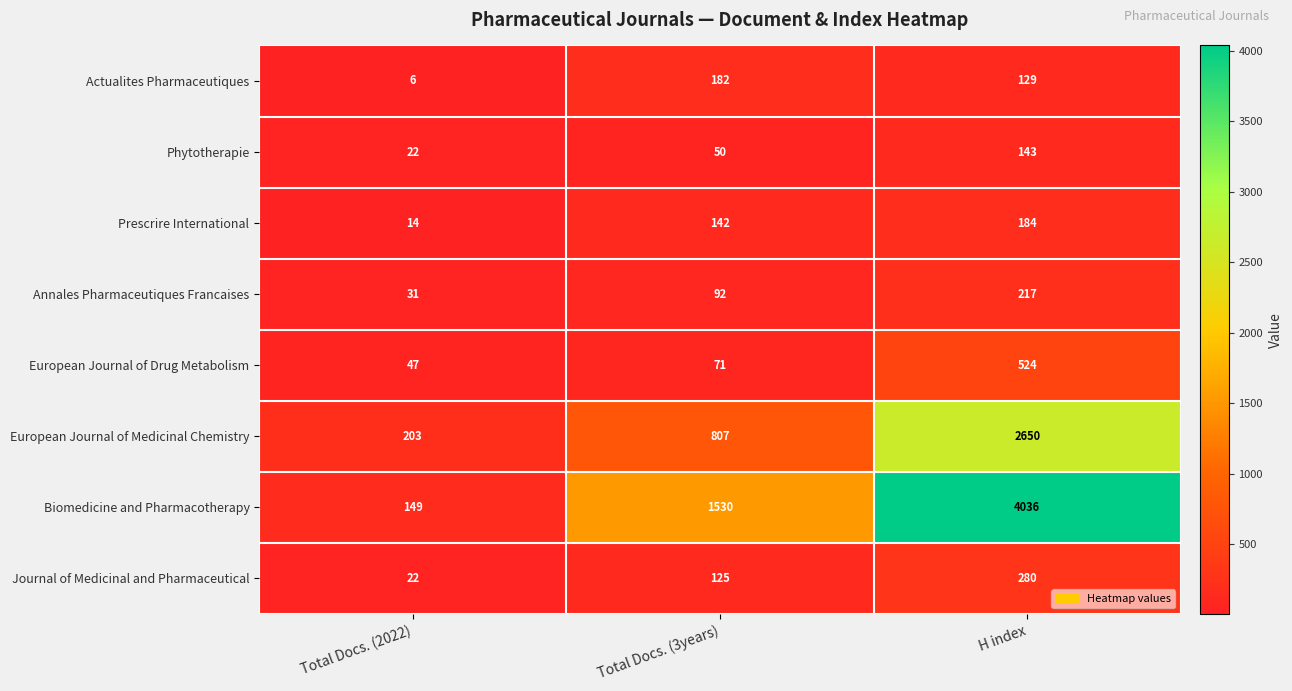

Which series changed the most between Total Docs. (2022) and H index?

Biomedicine and Pharmacotherapy